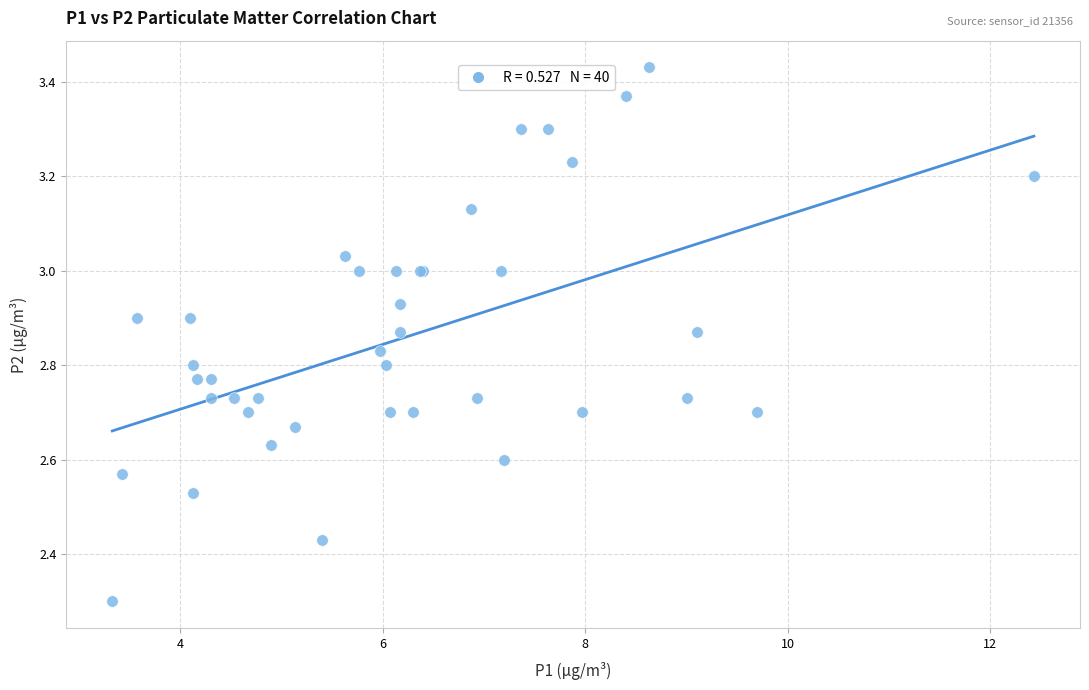

What Y value in the scatter plot is closest to 2?

2.3